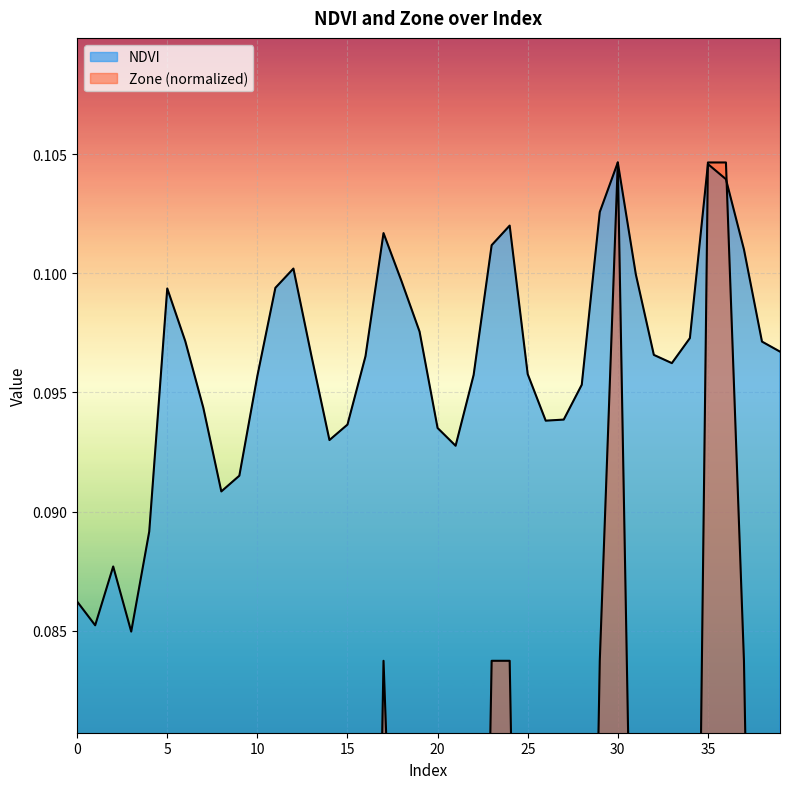

After their last crossing, which series has the higher values: Zone or NDVI?

NDVI